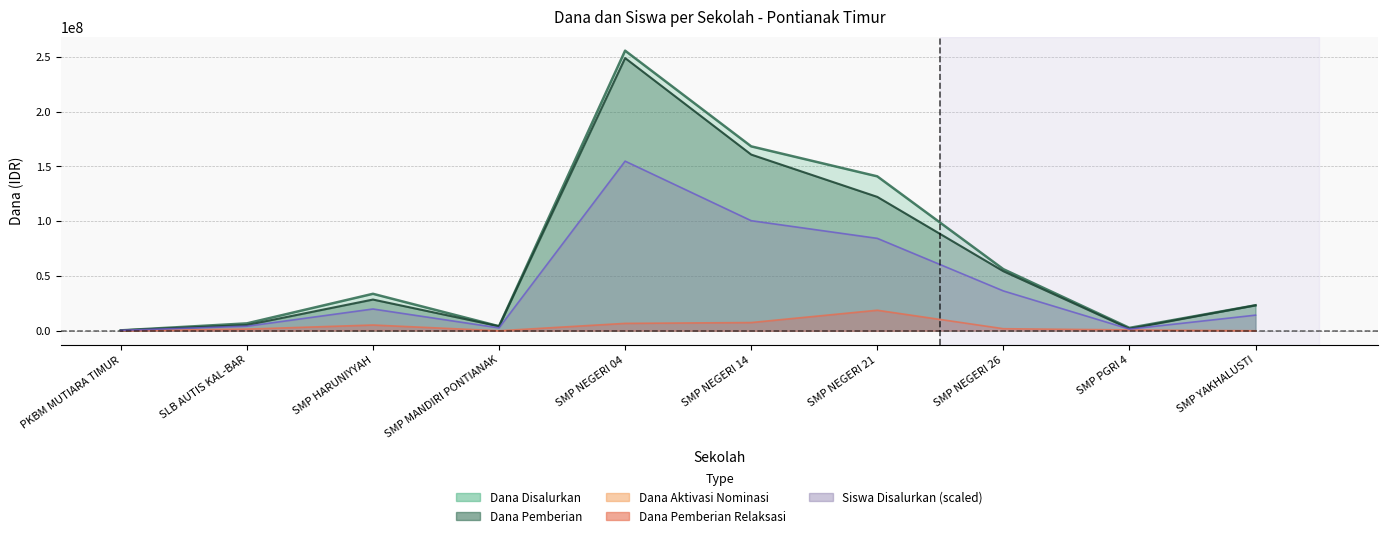

True or false: Dana Disalurkan and Dana Pemberian intersect in this chart.

False